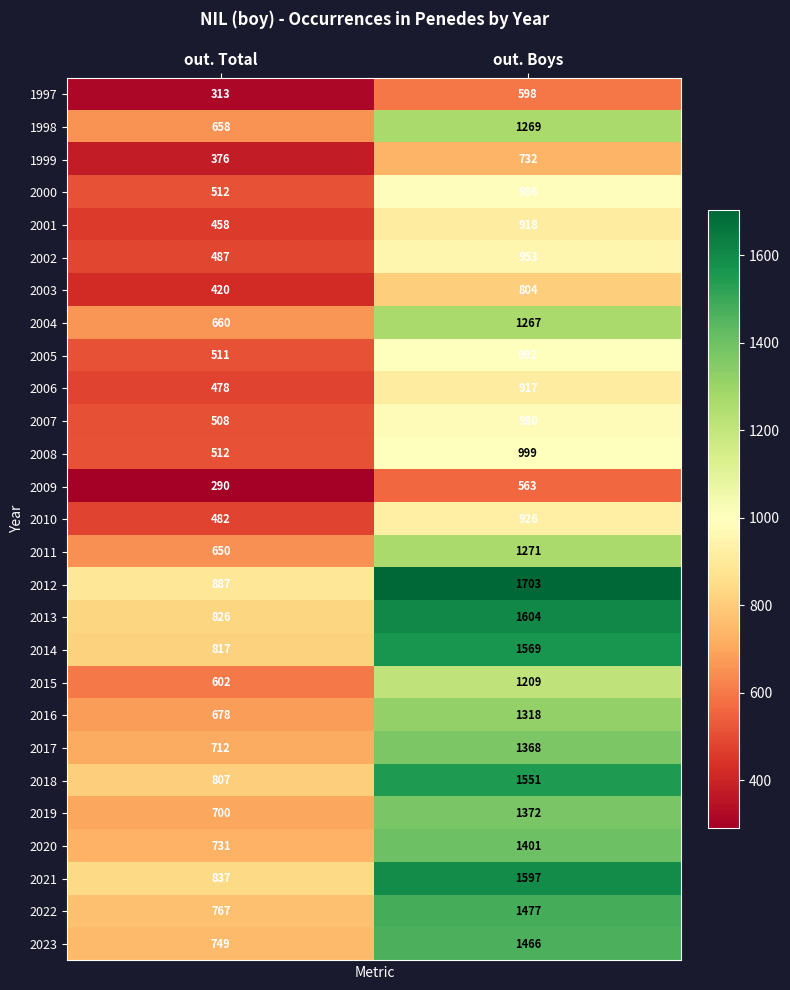

Rank the series by their maximum value, from highest to lowest.

2012, 2013, 2021, 2014, 2018, 2022, 2023, 2020, 2019, 2017, 2016, 2011, 1998, 2004, 2015, 2008, 2005, 2000, 2007, 2002, 2010, 2001, 2006, 2003, 1999, 1997, 2009